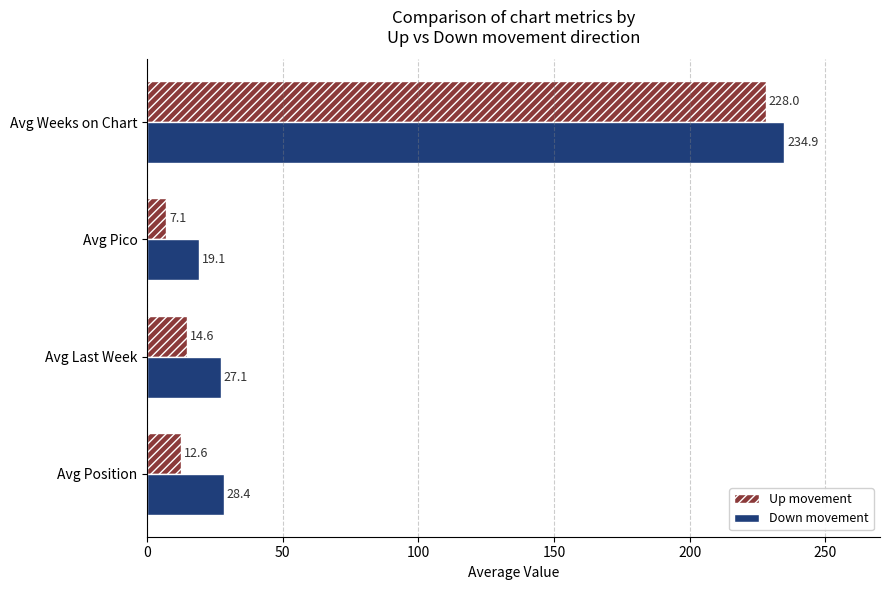

At which category is the sum across all series the highest?

Avg Weeks on Chart